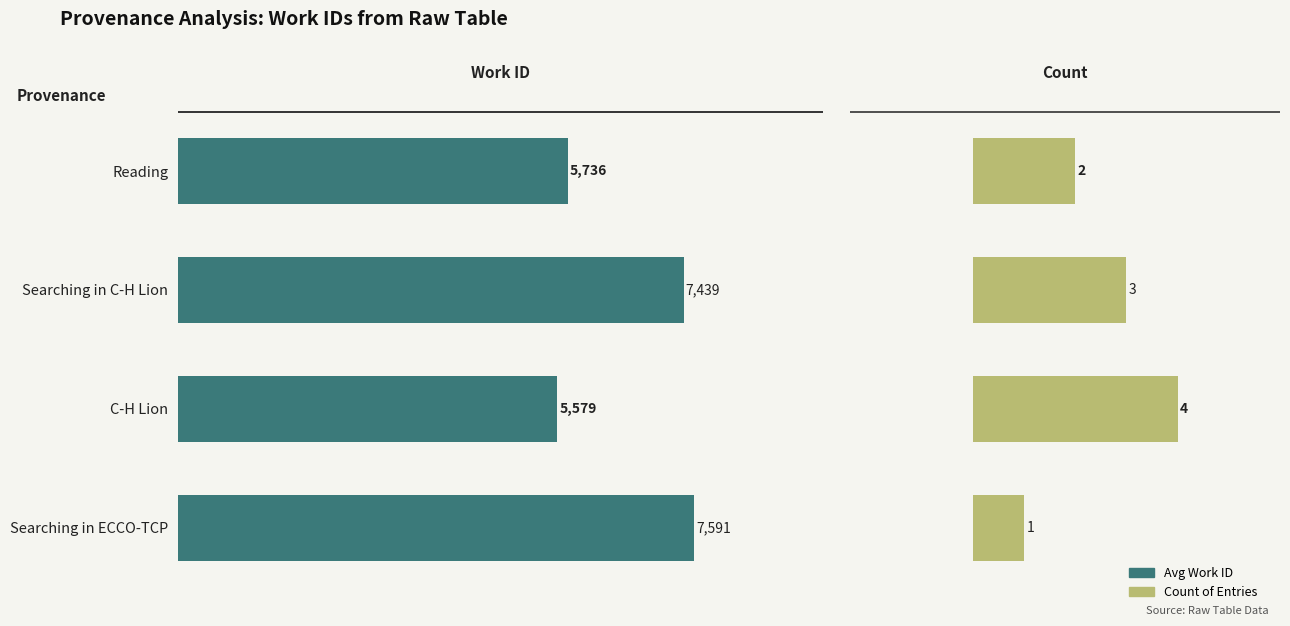

The Avg Work ID series shows 5579 at C-H Lion. True or false?

True